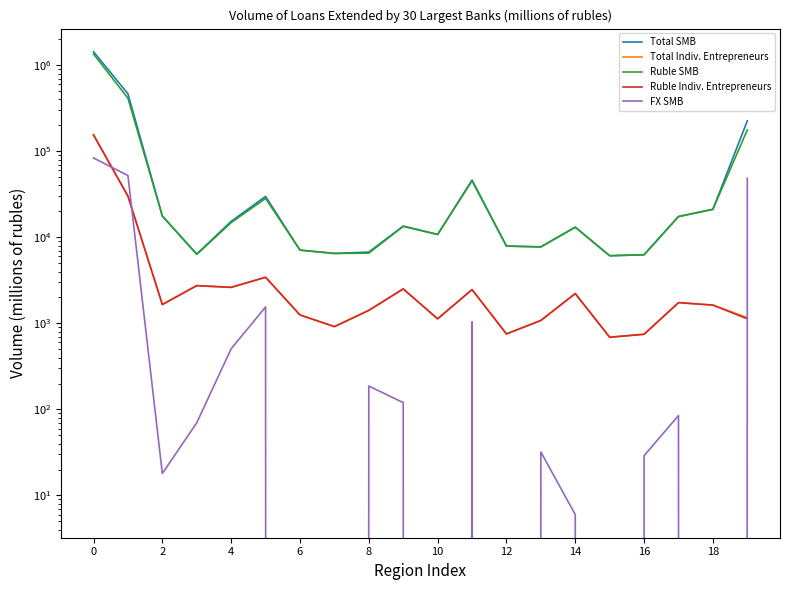

What is the value of the FX SMB point at the 1st from the left?

83582